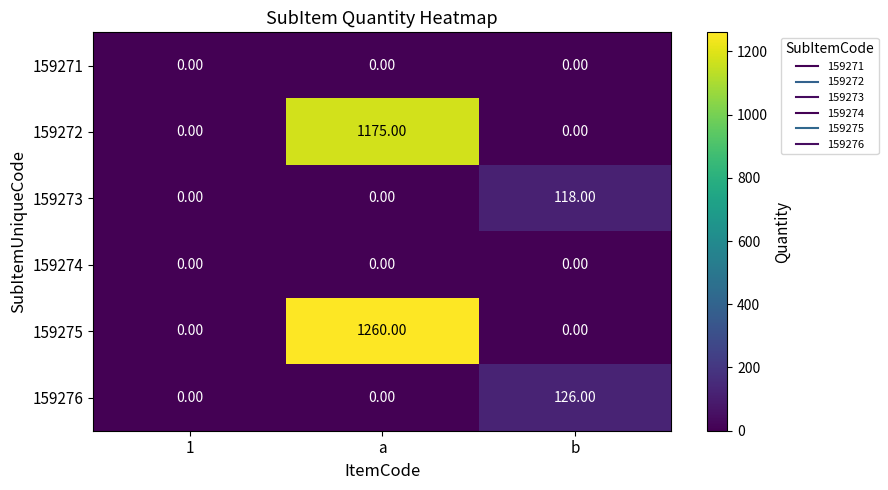

What is the spread (max minus min) of values at a?

1260